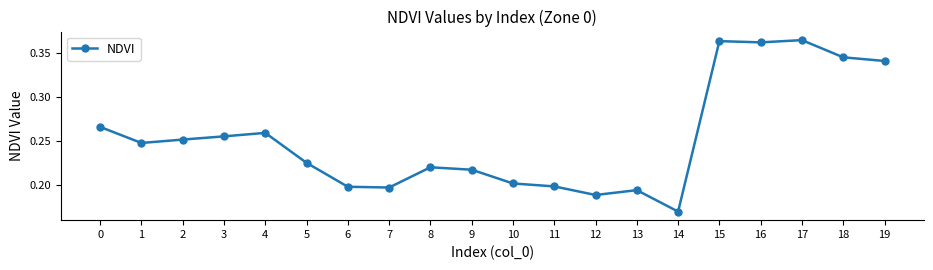

What is the sum of all values?

5.1